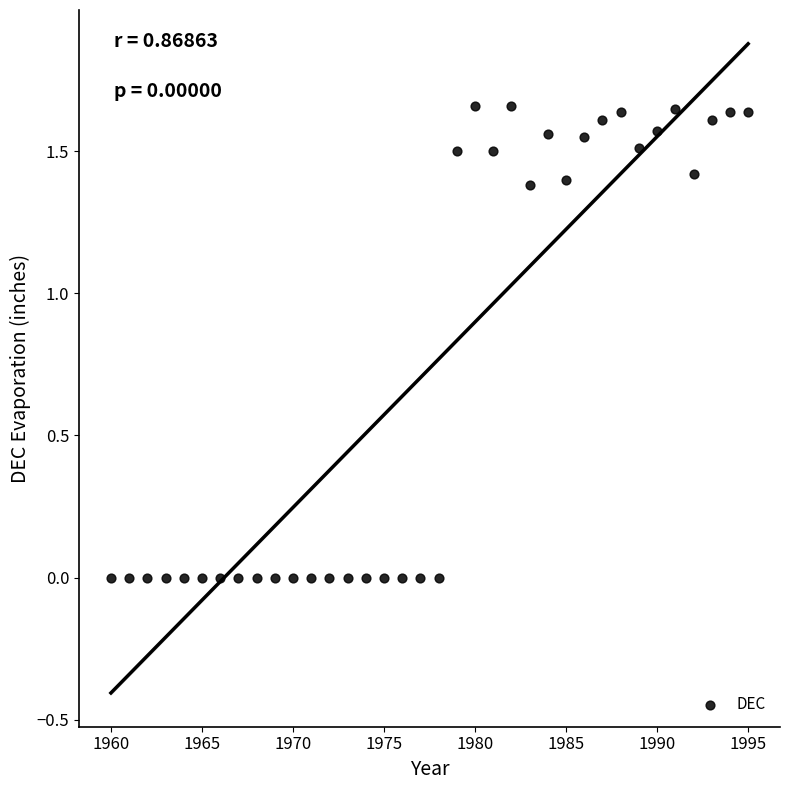

What is the range of X values (max minus min)?

35.0